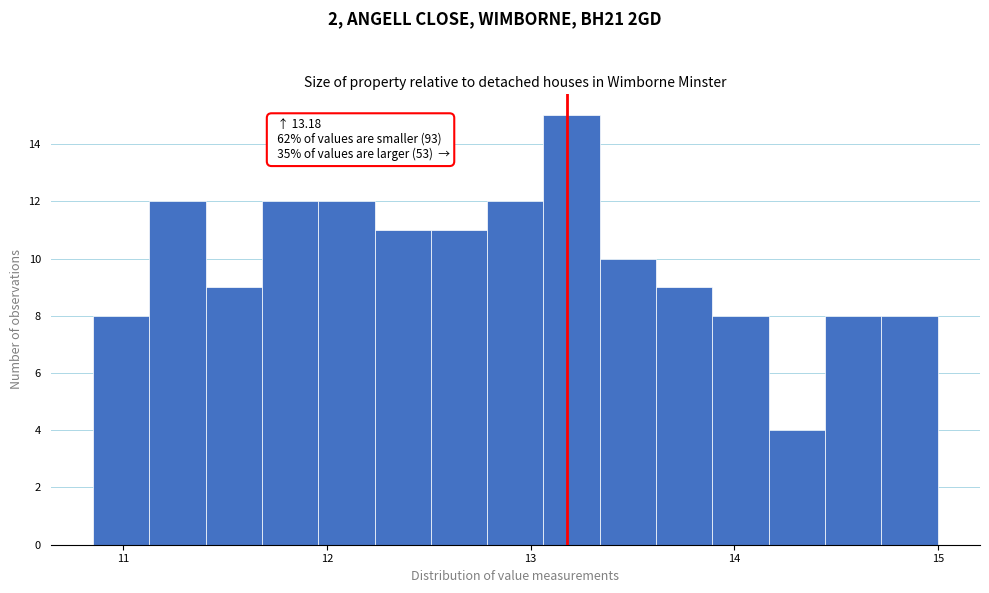

Around what value on the x-axis is the tallest bar? Give the approximate position of its centre, as read against the axis.

13.2